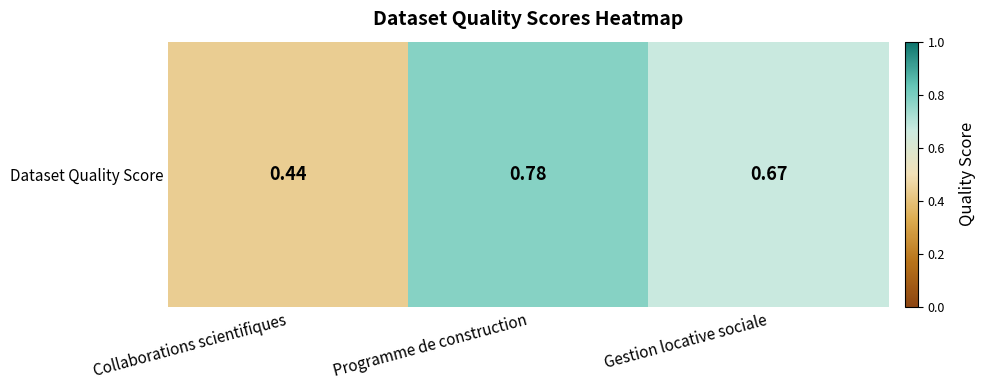

Which label corresponds to the largest value in the chart?

Programme de construction